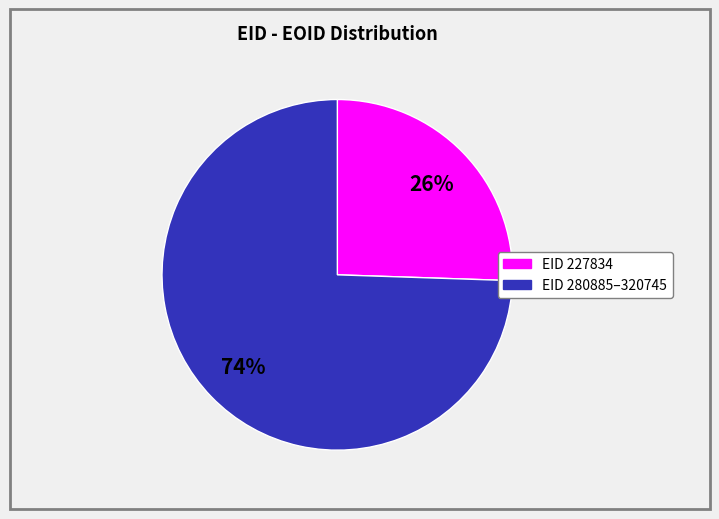

To the nearest percent, what is the average slice percentage?

50%